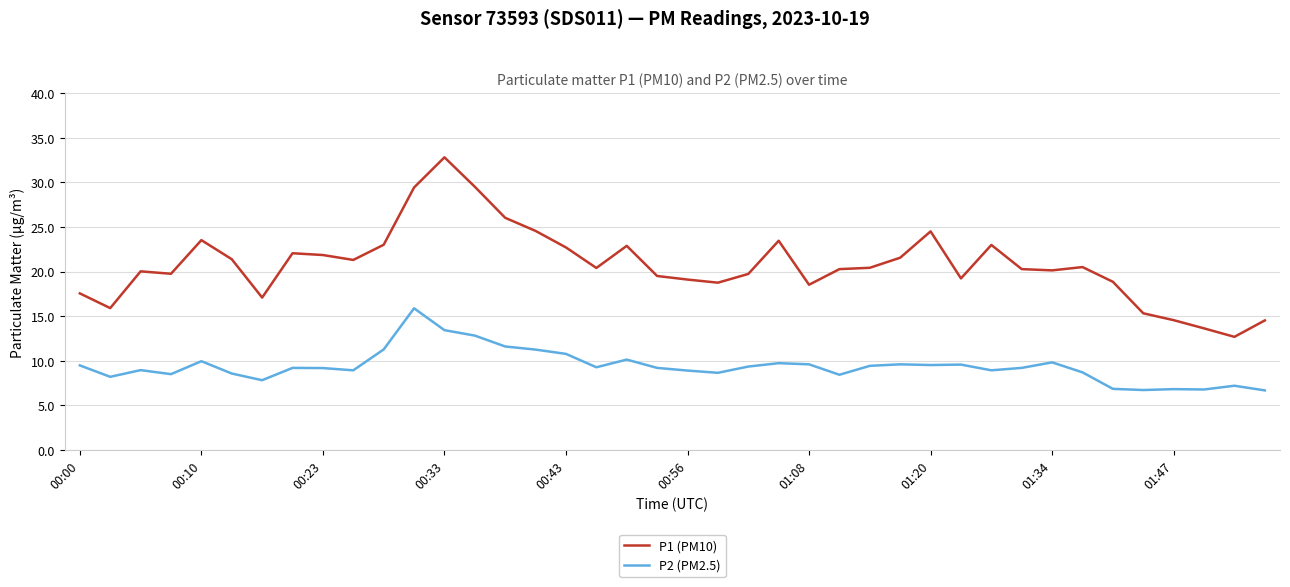

What is the difference between the maximum and minimum values in the P1 (PM10) series?

20.1